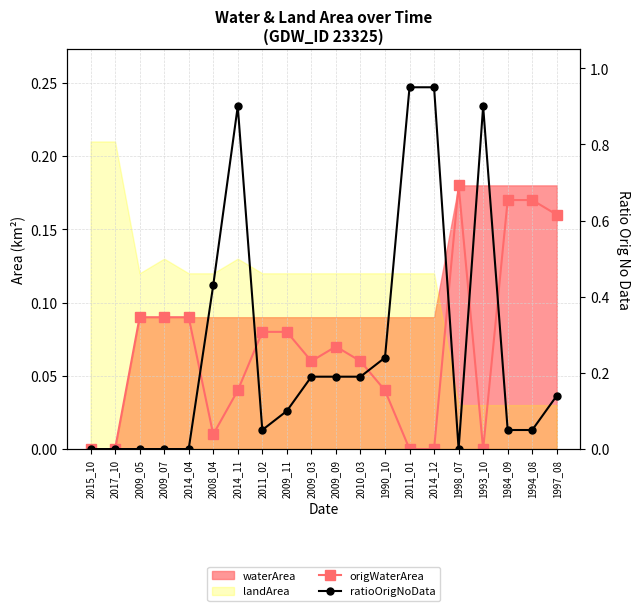

True or false: ratioOrigNoData has more than 1 interior local peaks.

True